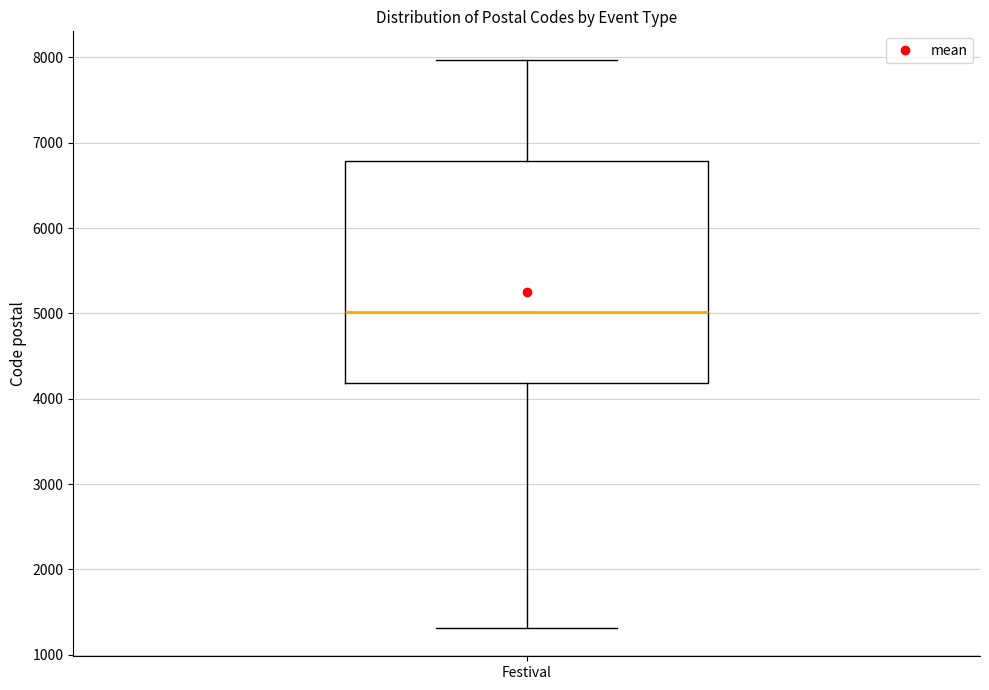

Transcribe this box plot: give where the median line is, the range the box spans, and where the two whiskers end, as read against the y-axis. The values are not printed on the chart, so give them approximately, as read against the axis.

median 5000, box 4200 to 6800, whiskers 1300 to 8000